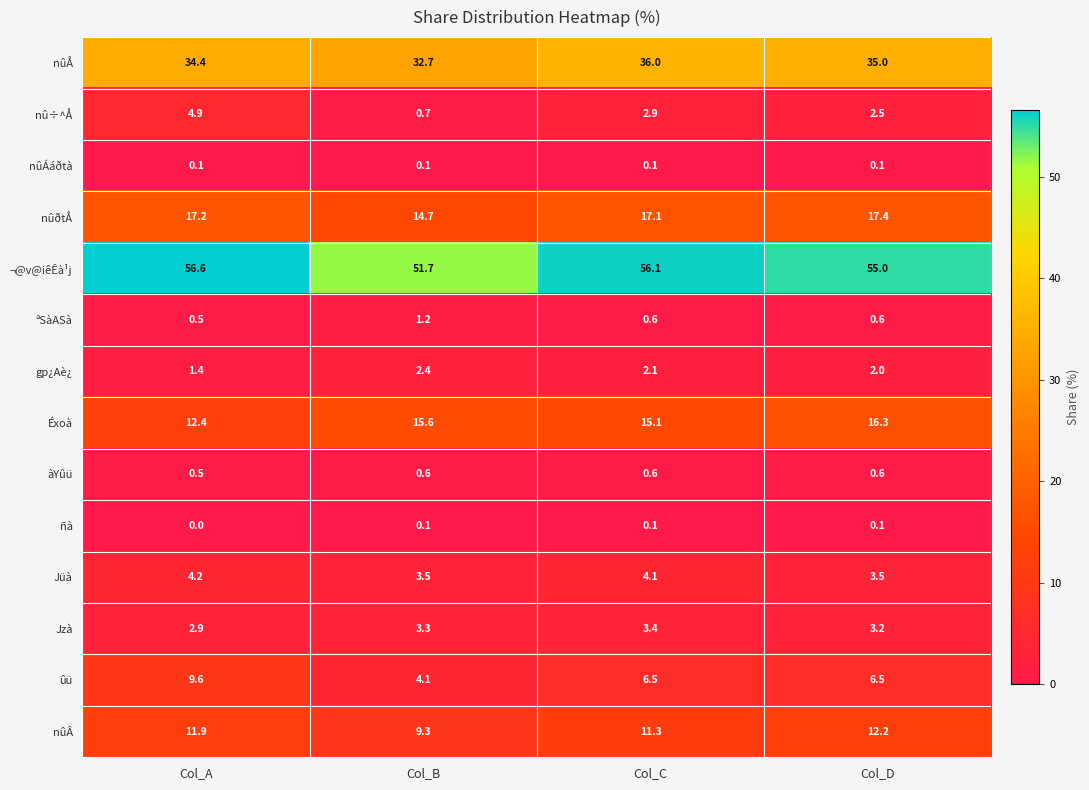

How many distinct data groups are displayed?

14